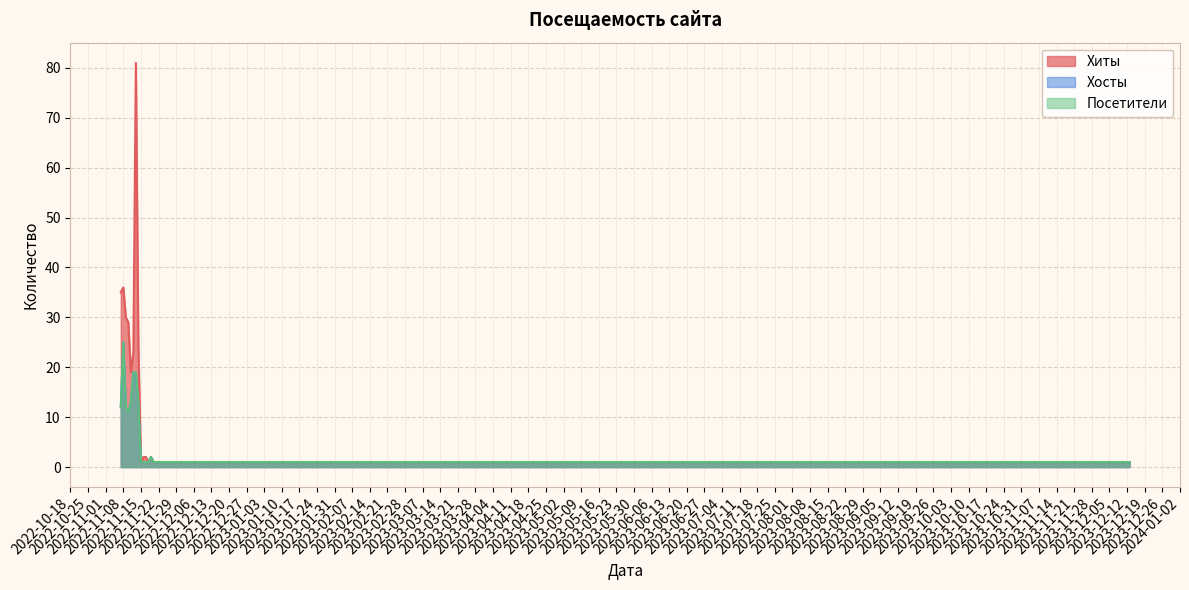

What is the sum of the Хиты values at 2022-11-19 and 2022-11-09?

32